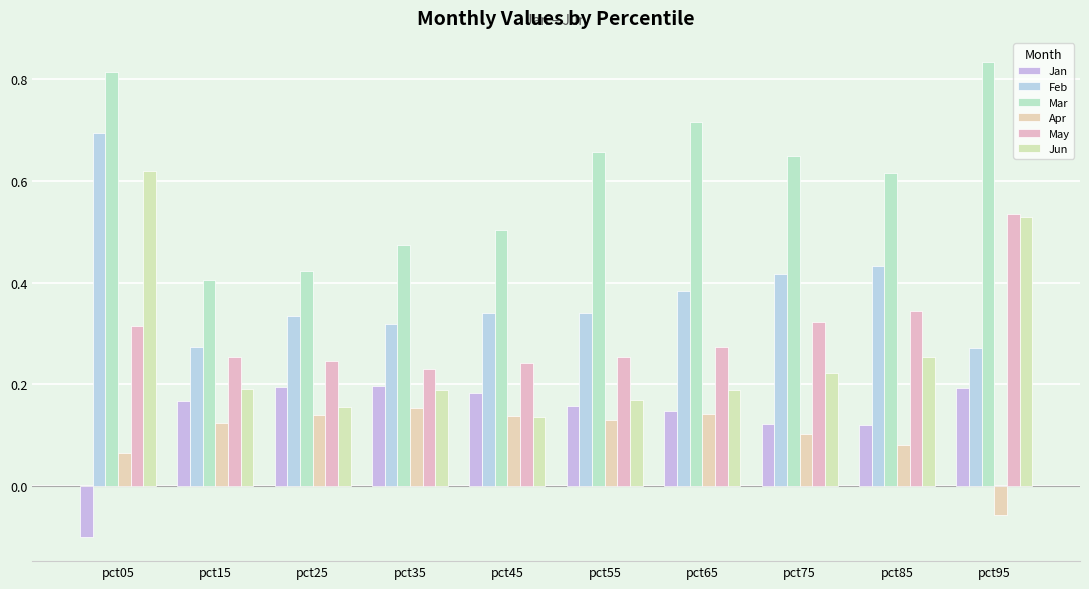

Read the Jun value at pct85.

0.3